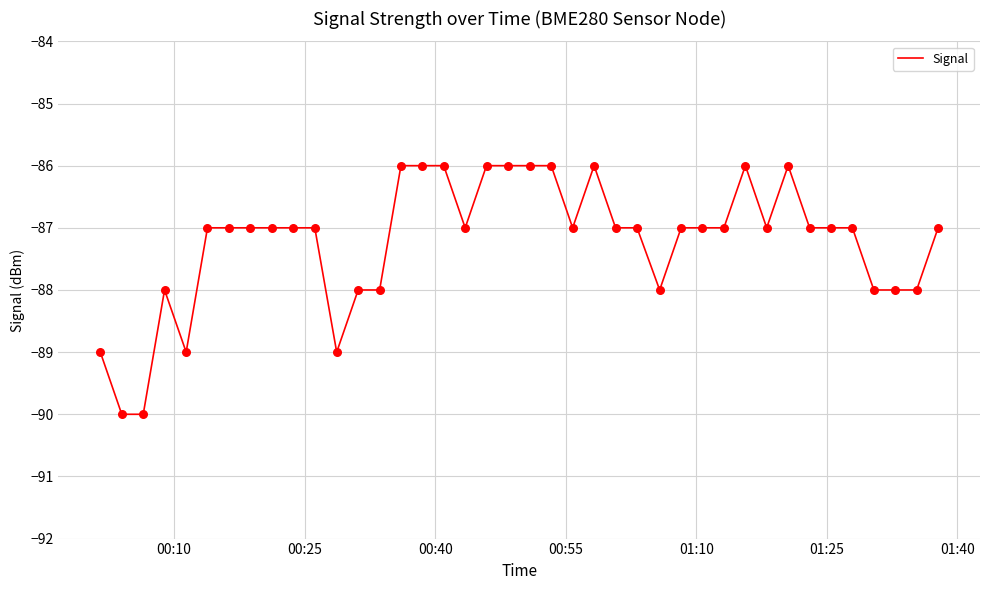

What is the smallest value displayed?

-90